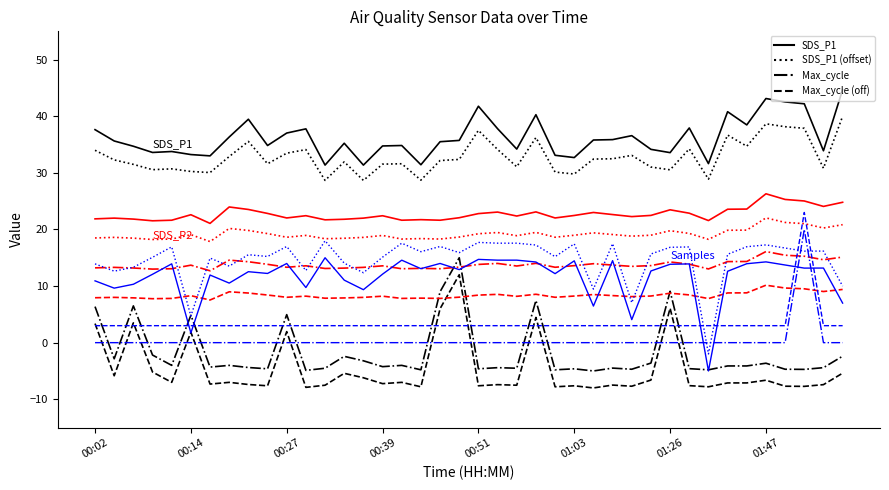

How many series are shown in this chart?

12